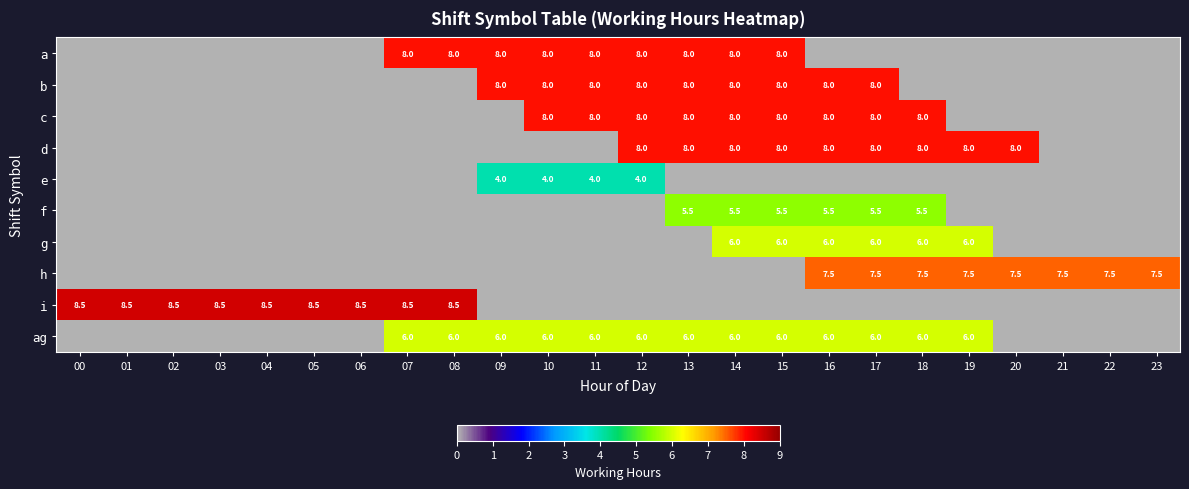

Which category has the lowest value across all series?

00